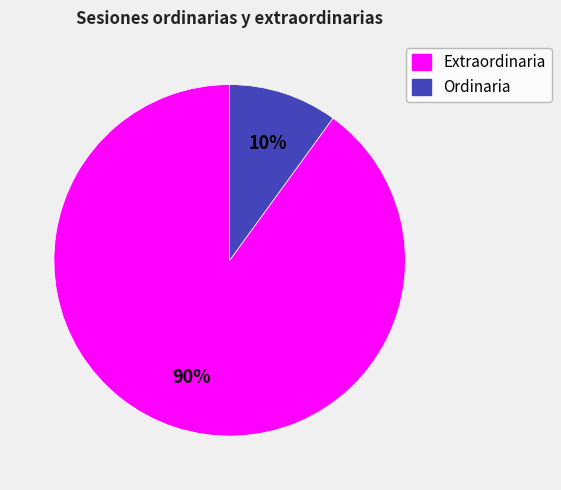

What is the ratio of the value at Extraordinaria to the value at Ordinaria?

9.0